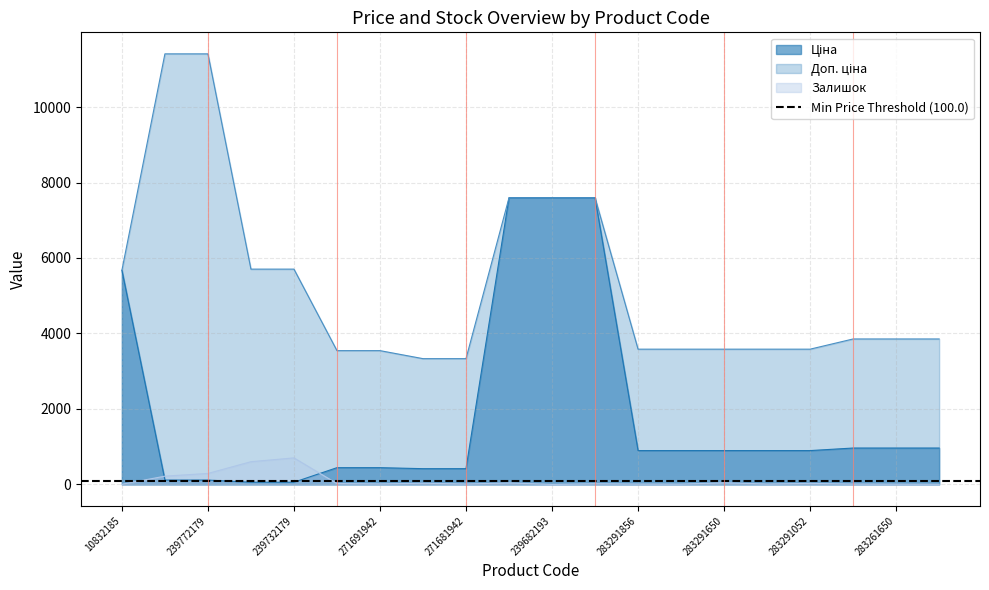

What is the label of the 4th point from the left?

239732195